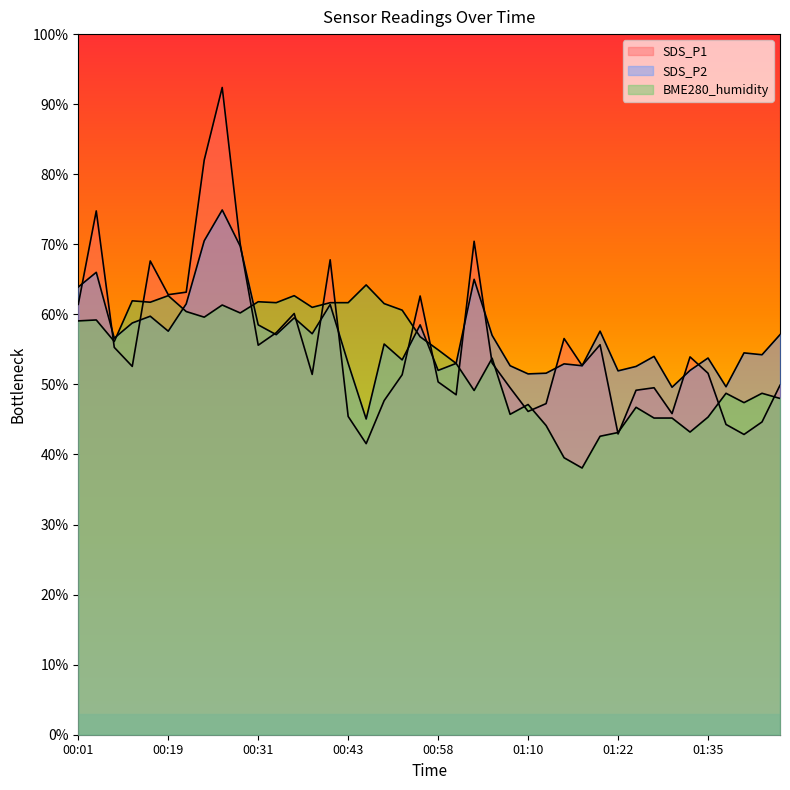

How many values in the BME280_humidity series are below 56?

20